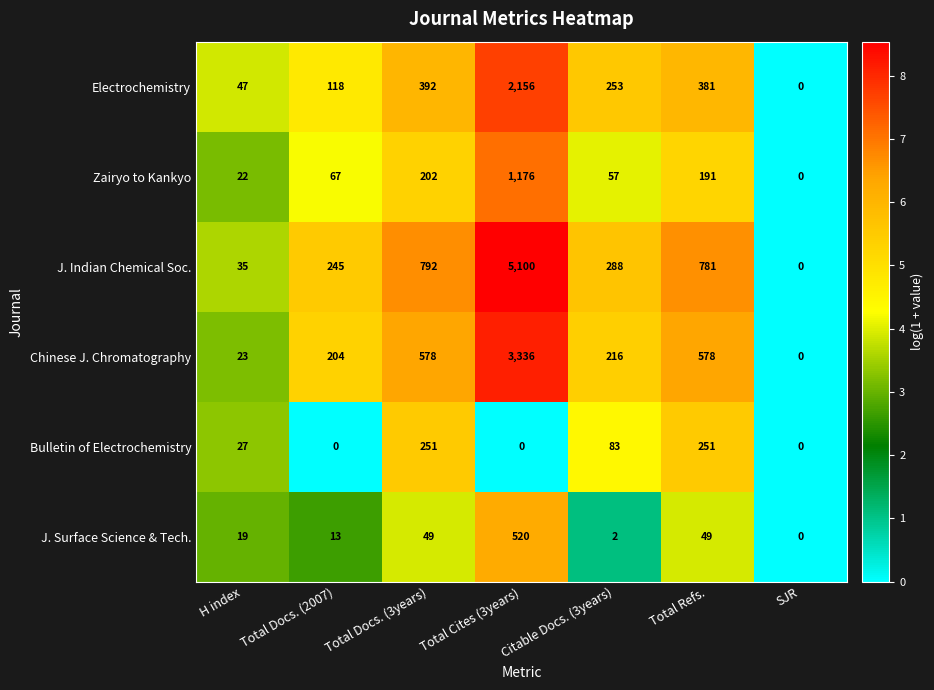

Which series has the widest spread of values?

J. Indian Chemical Soc.